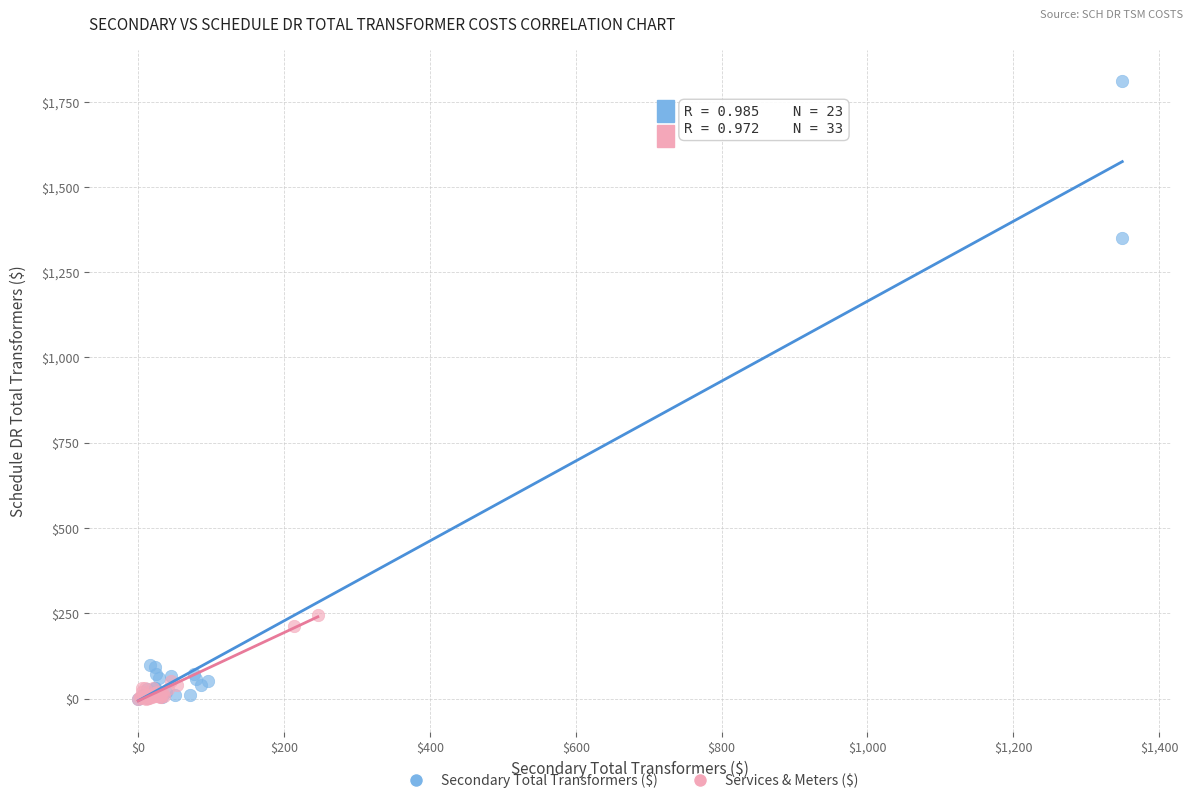

Which series contains the highest Y value?

Secondary Total Transformers ($)